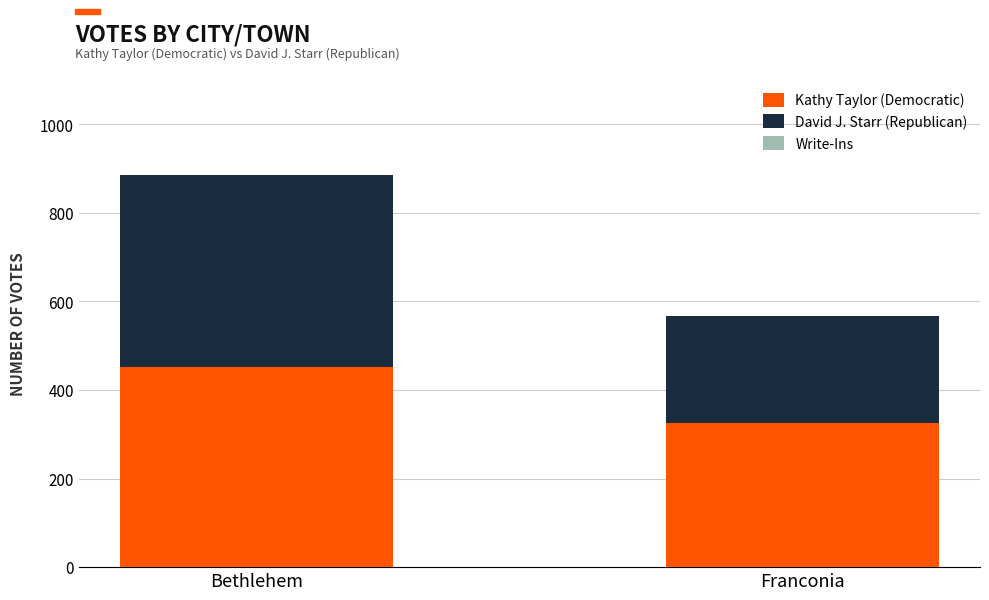

What is the sum of the Kathy Taylor (Democratic) values at Franconia and Bethlehem?

777